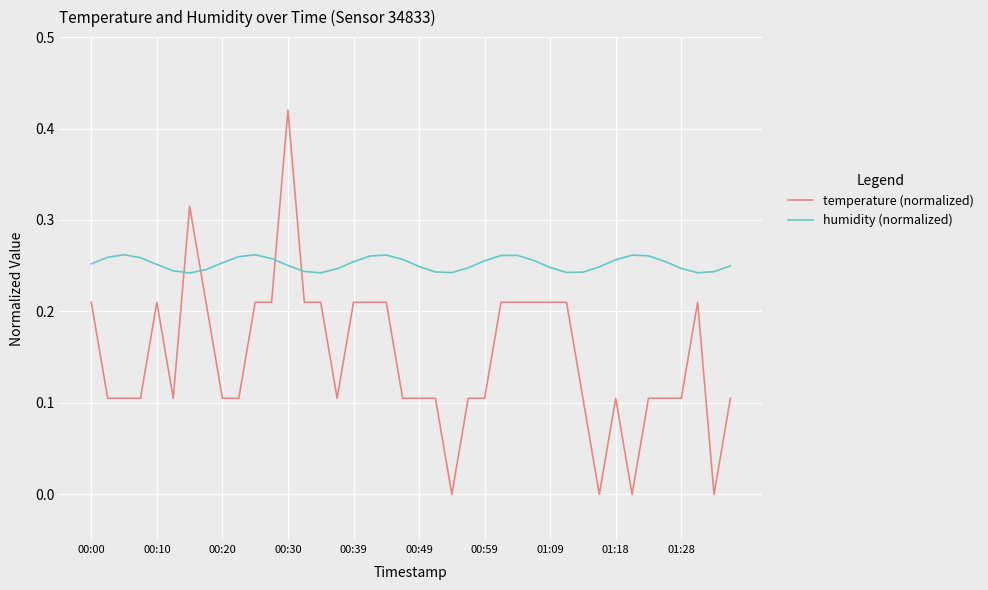

How many intersections are there between temperature (normalized) and humidity (normalized)?

4